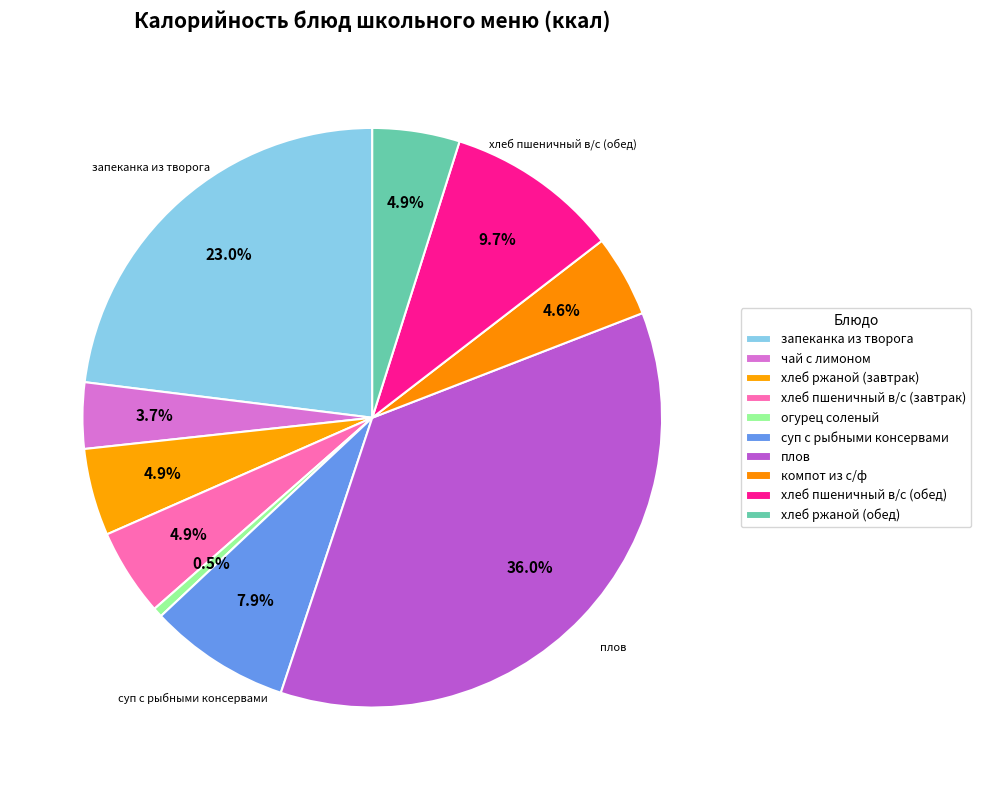

Count the number of slices in the pie.

10